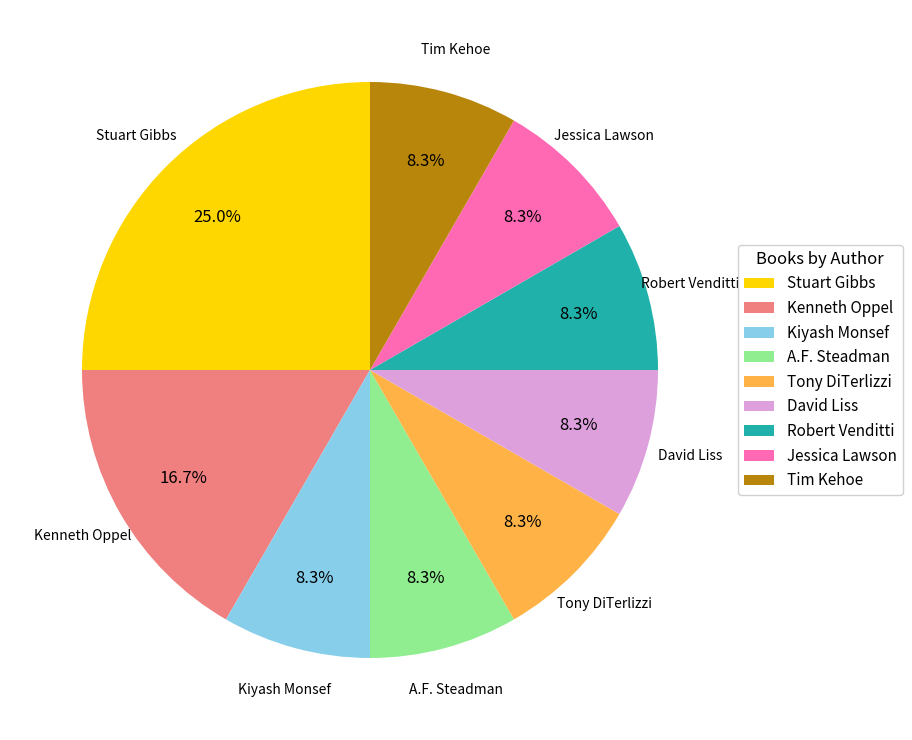

Is there a majority slice in this chart?

No